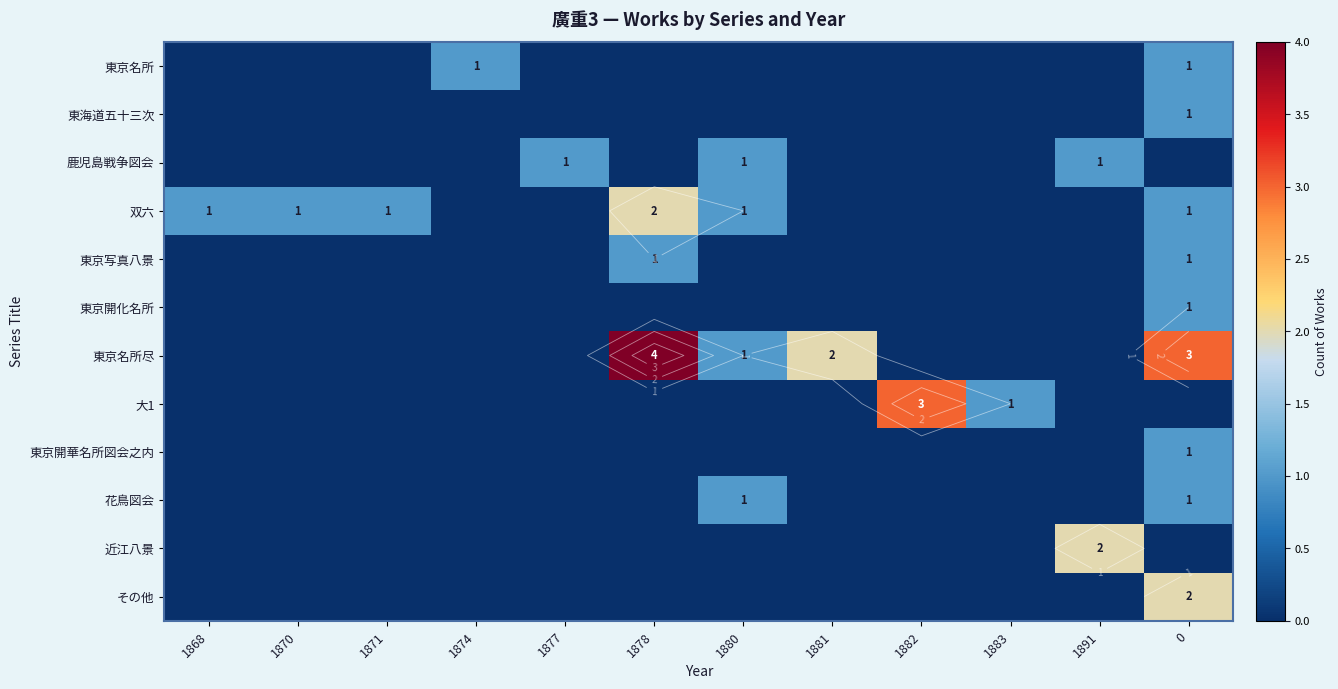

What is the sum of the 鹿児島戦争図会 values at 1870 and 1891?

1